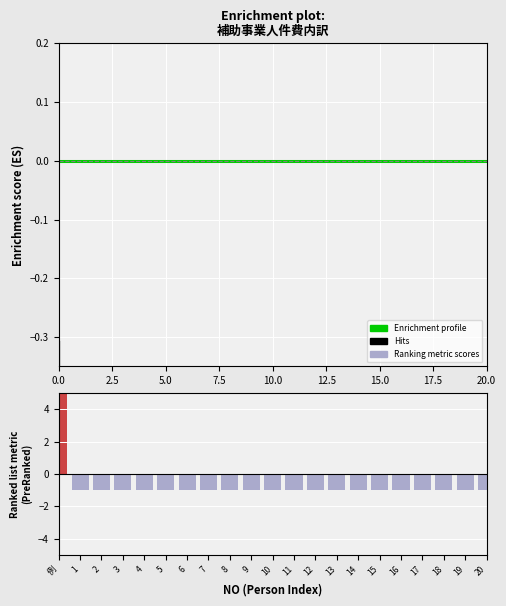

What position from the left is 7.5?

4